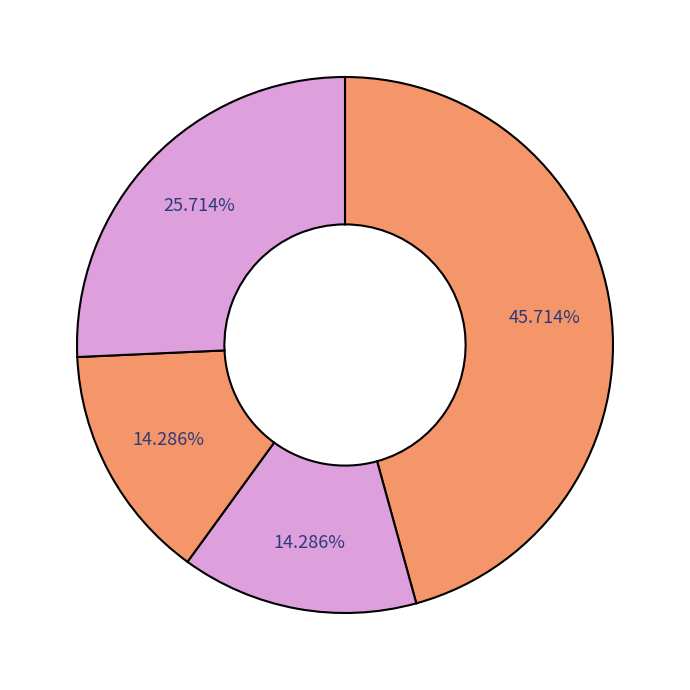

Count the number of slices in the pie.

4